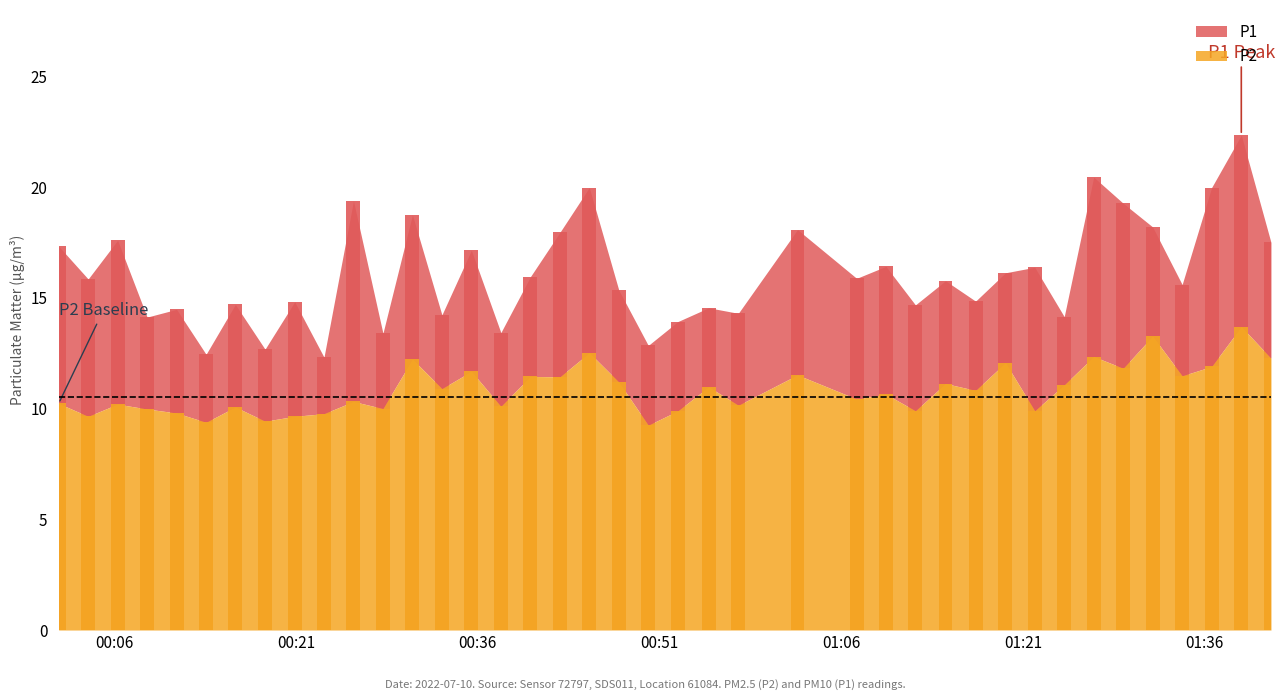

Reading left to right, list all the values displayed in this chart.

P1: 17.3	15.8	17.6	14.1	14.5	12.4	14.7	12.7	14.8	12.3	19.4	13.4	18.8	14.2	17.1	13.4	15.9	17.9	20.0	15.3	12.8	13.9	14.6	14.3	18.1	15.9	16.4	14.7	15.8	14.8	16.1	16.4	14.2	20.4	19.3	18.2	15.6	20.0	22.4	17.5
P2: 10.2	9.7	10.2	10.0	9.8	9.4	10.1	9.4	9.7	9.8	10.3	10.0	12.2	10.9	11.7	10.1	11.4	11.4	12.5	11.2	9.2	9.9	11.0	10.2	11.5	10.4	10.7	9.9	11.1	10.8	12.1	9.9	11.1	12.3	11.8	13.3	11.5	11.9	13.7	12.3